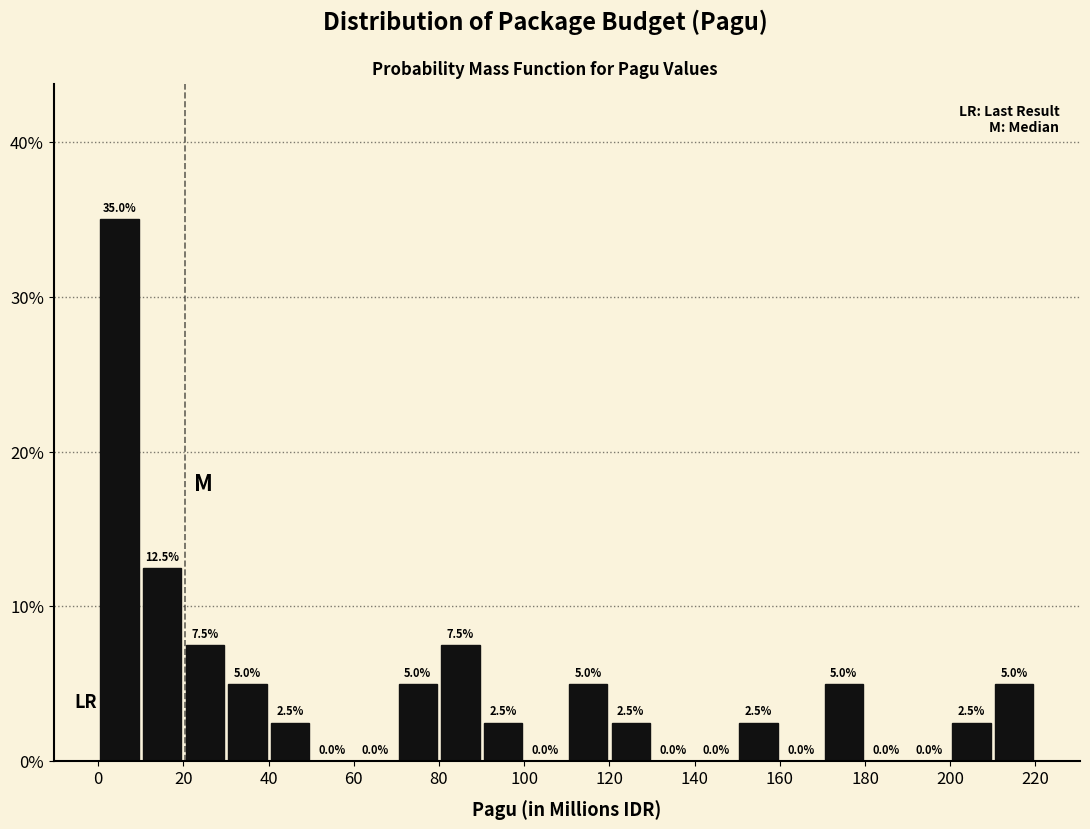

What is the height of the bar covering 30 to 40 on the x-axis?

5.0